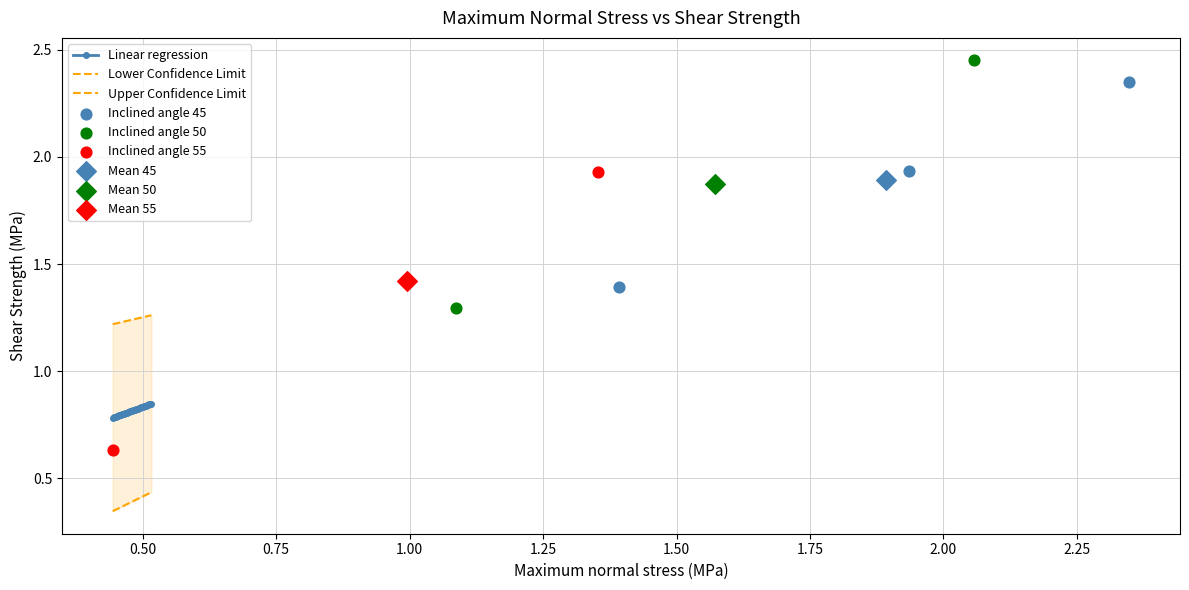

Count the Linear regression values in the range 0 to 1.

39